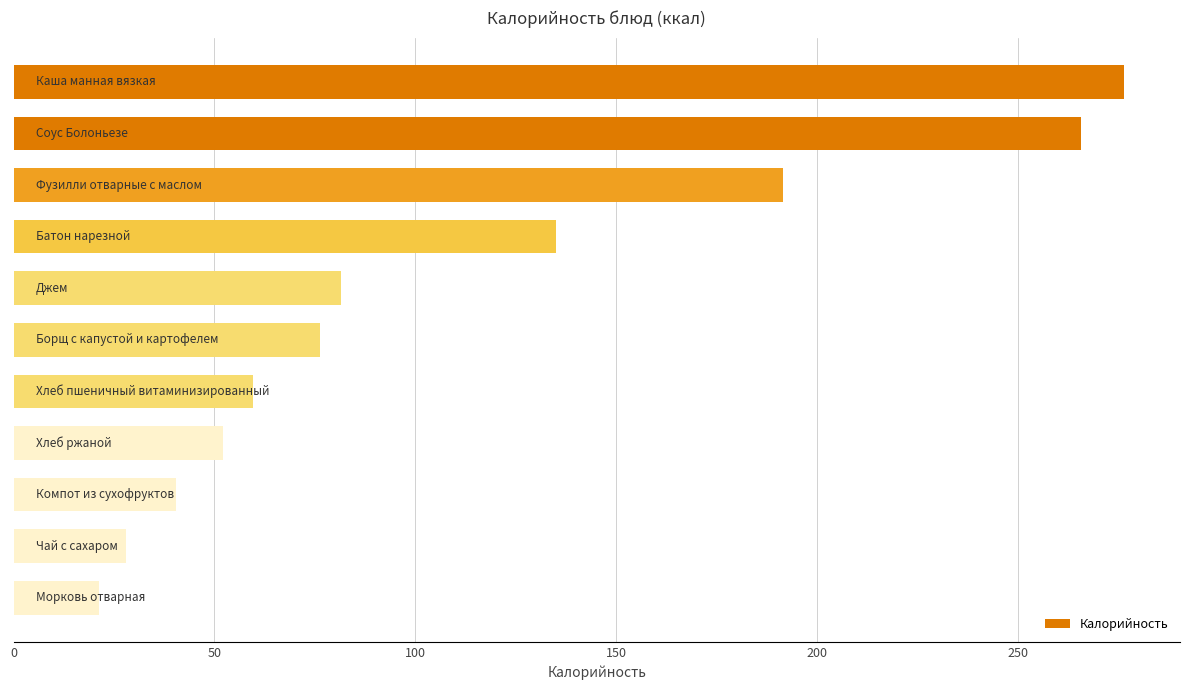

What is the smallest value displayed?

21.2